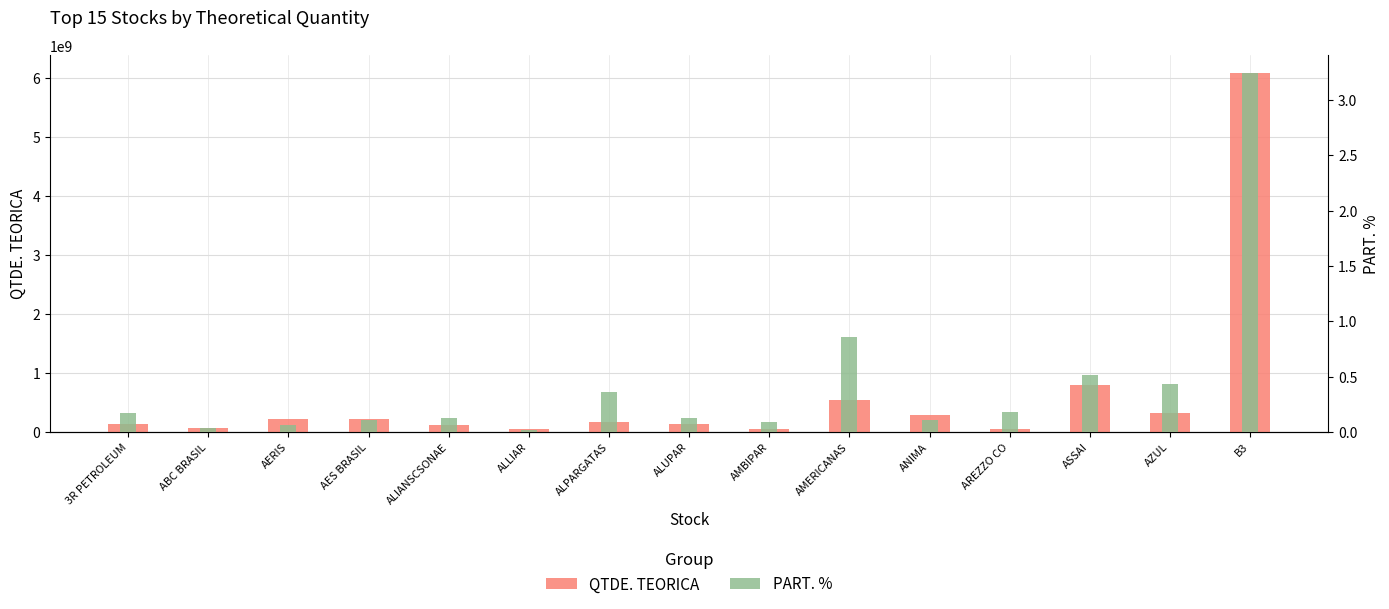

How many data points does each series have?

15